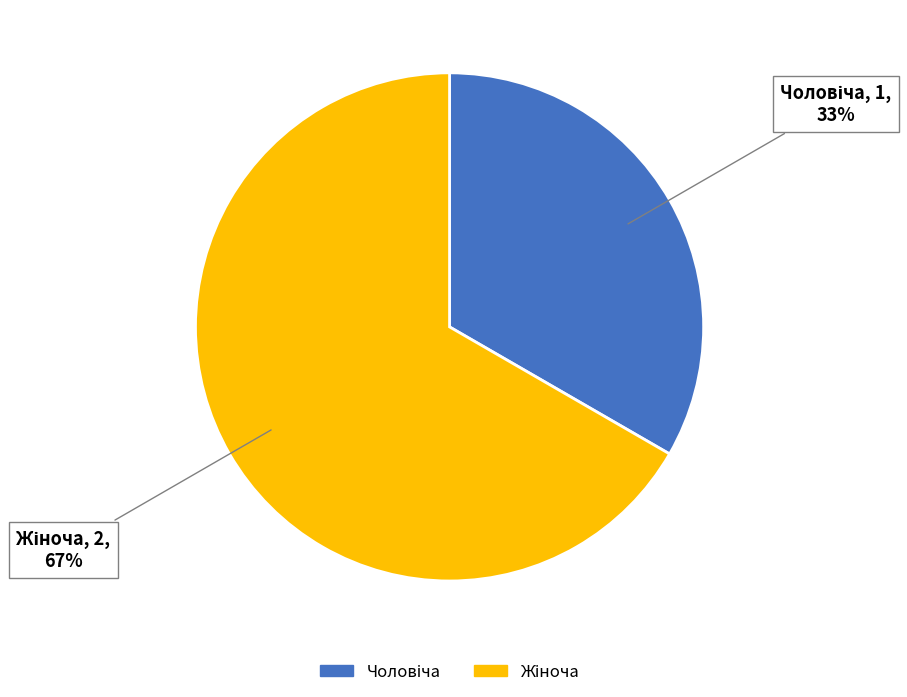

Is there a majority slice in this chart?

Yes